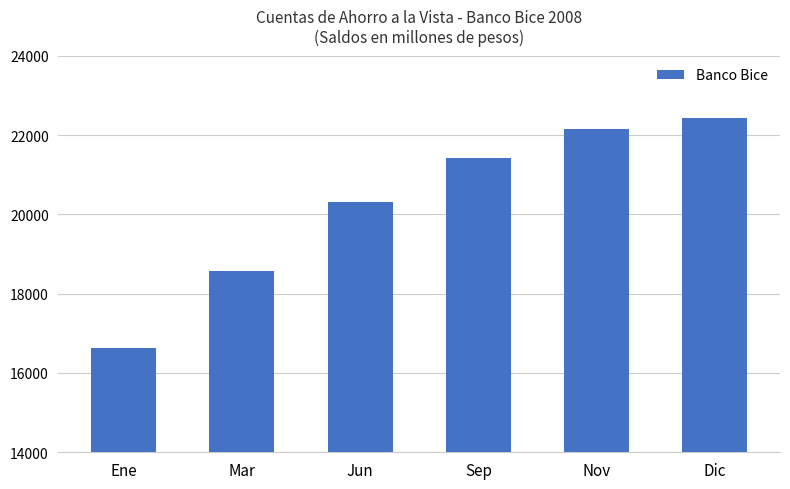

How many bars are there in total?

6